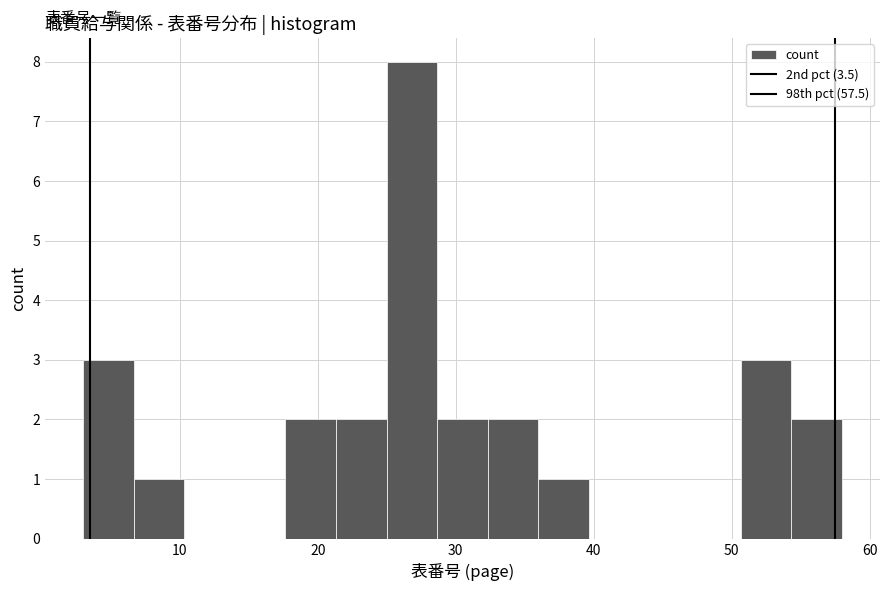

Read against the x-axis, roughly where is the centre of the tallest bar?

27